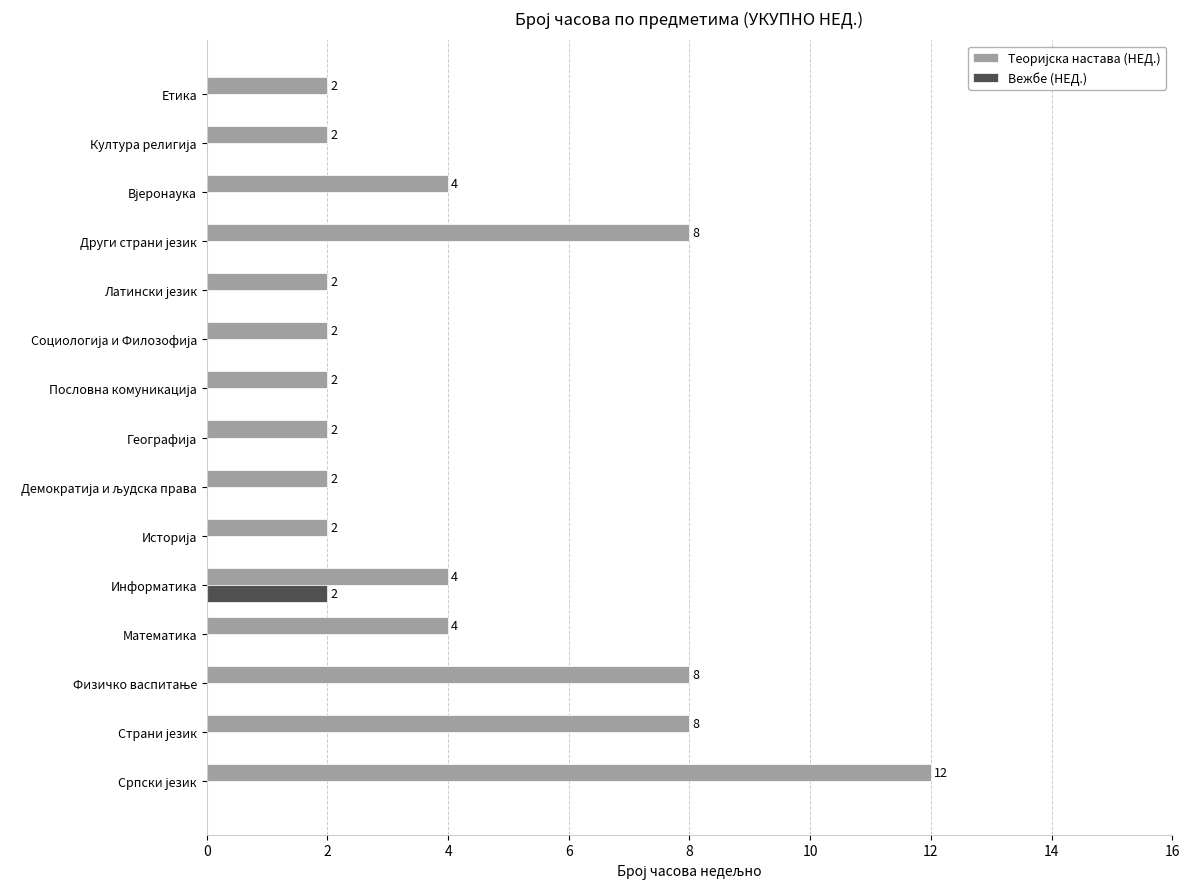

How many categories are shown in the chart?

15